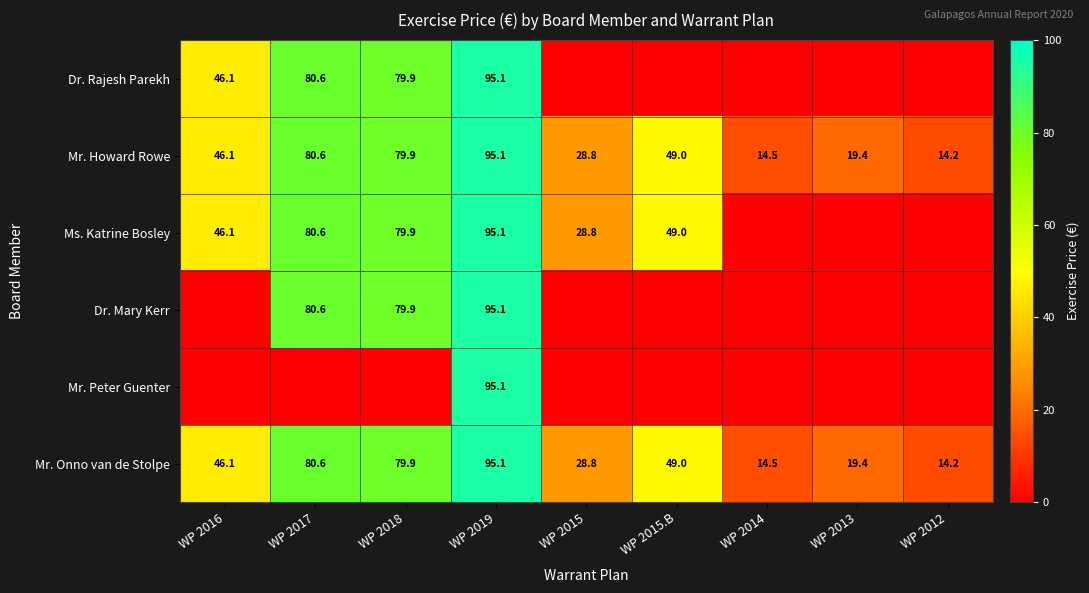

Is the value of Mr. Howard Rowe at WP 2018 greater than the value of Dr. Mary Kerr at WP 2019?

No